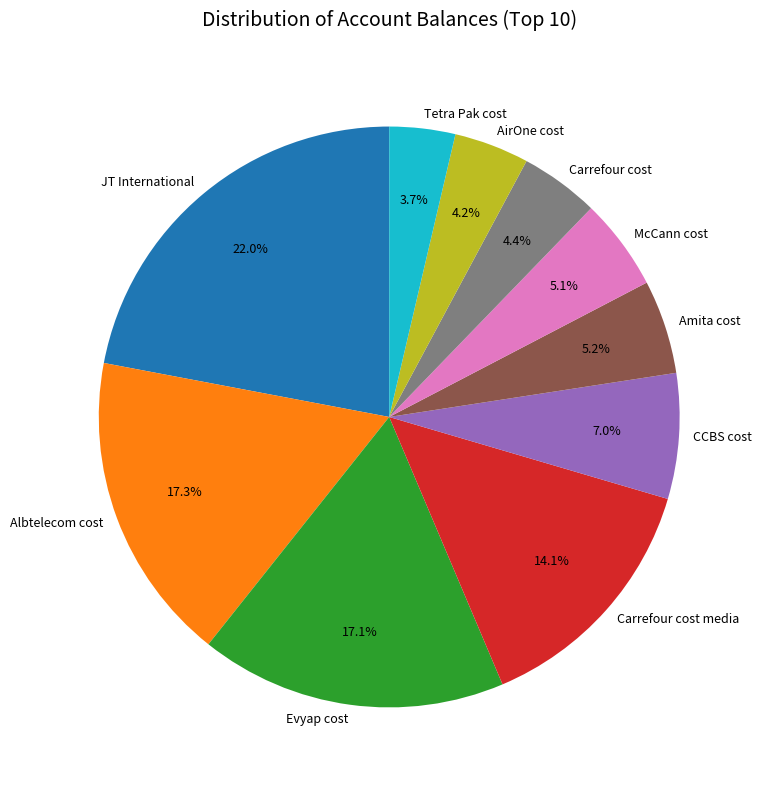

Is Evyap cost the majority of the pie?

No